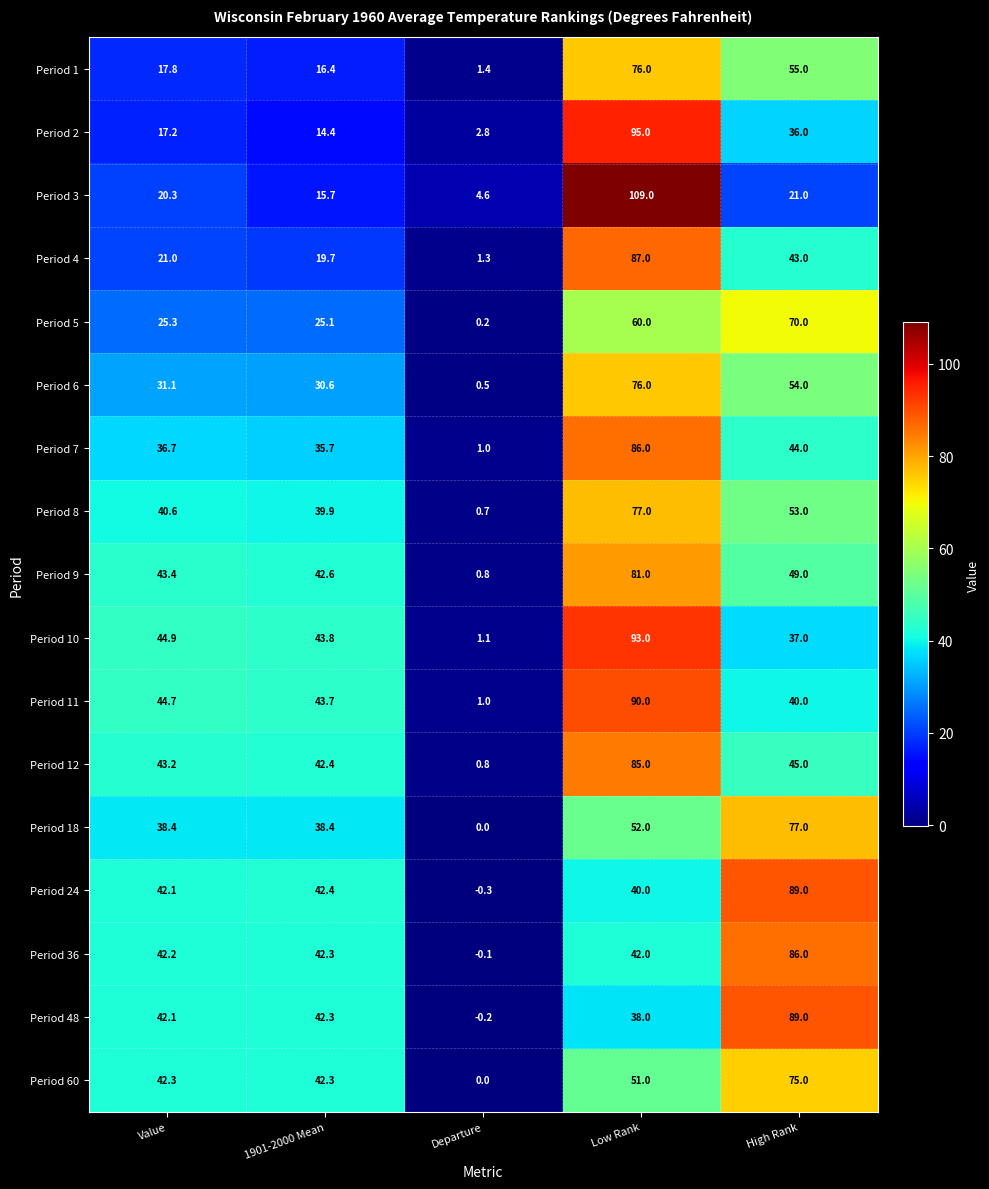

What is the sum of the Period 2 values at Departure and Low Rank?

97.8